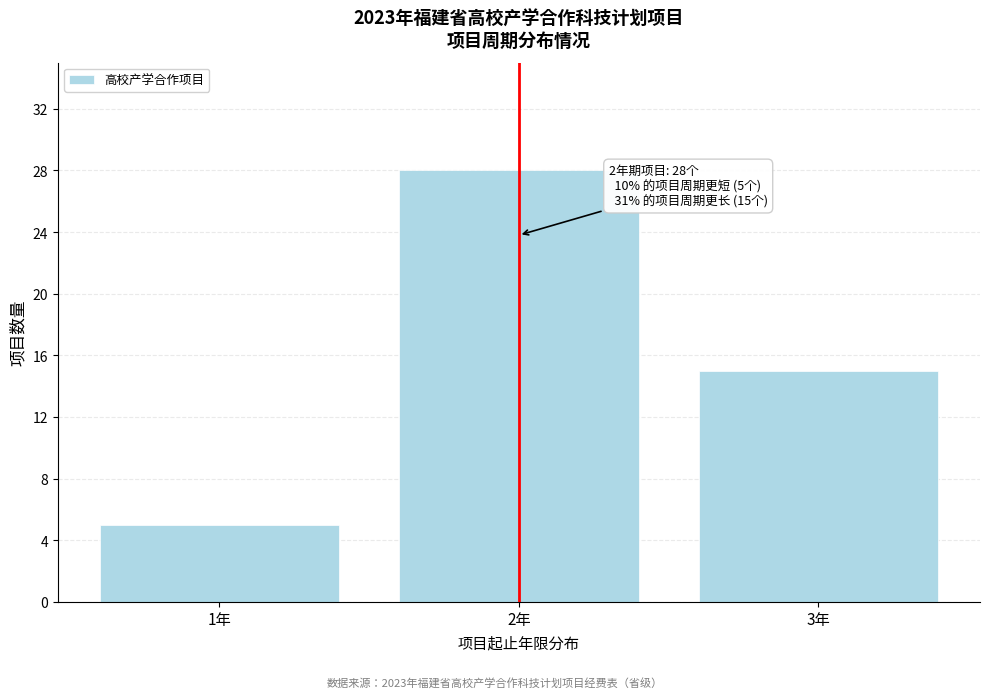

Which range on the x-axis has the tallest bar?

1.5 to 2.5